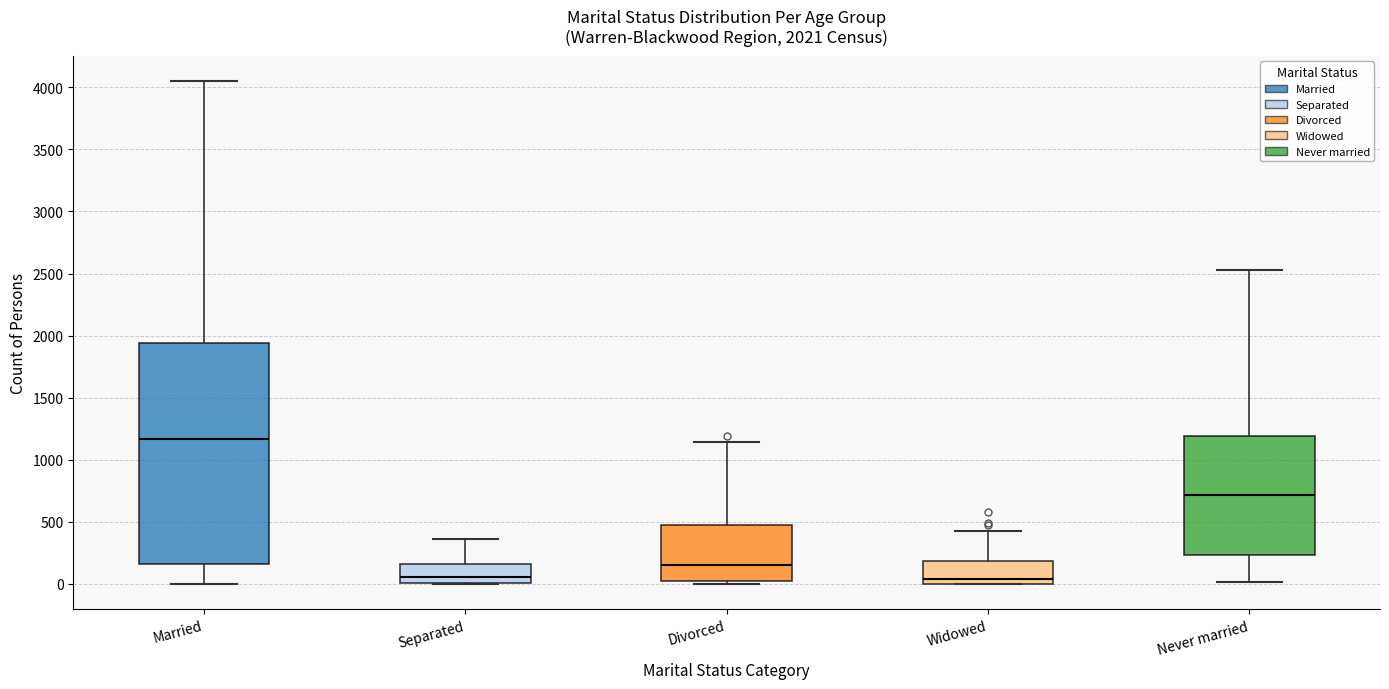

Comparing the boxes themselves (not the whiskers), which one is the tallest?

Married